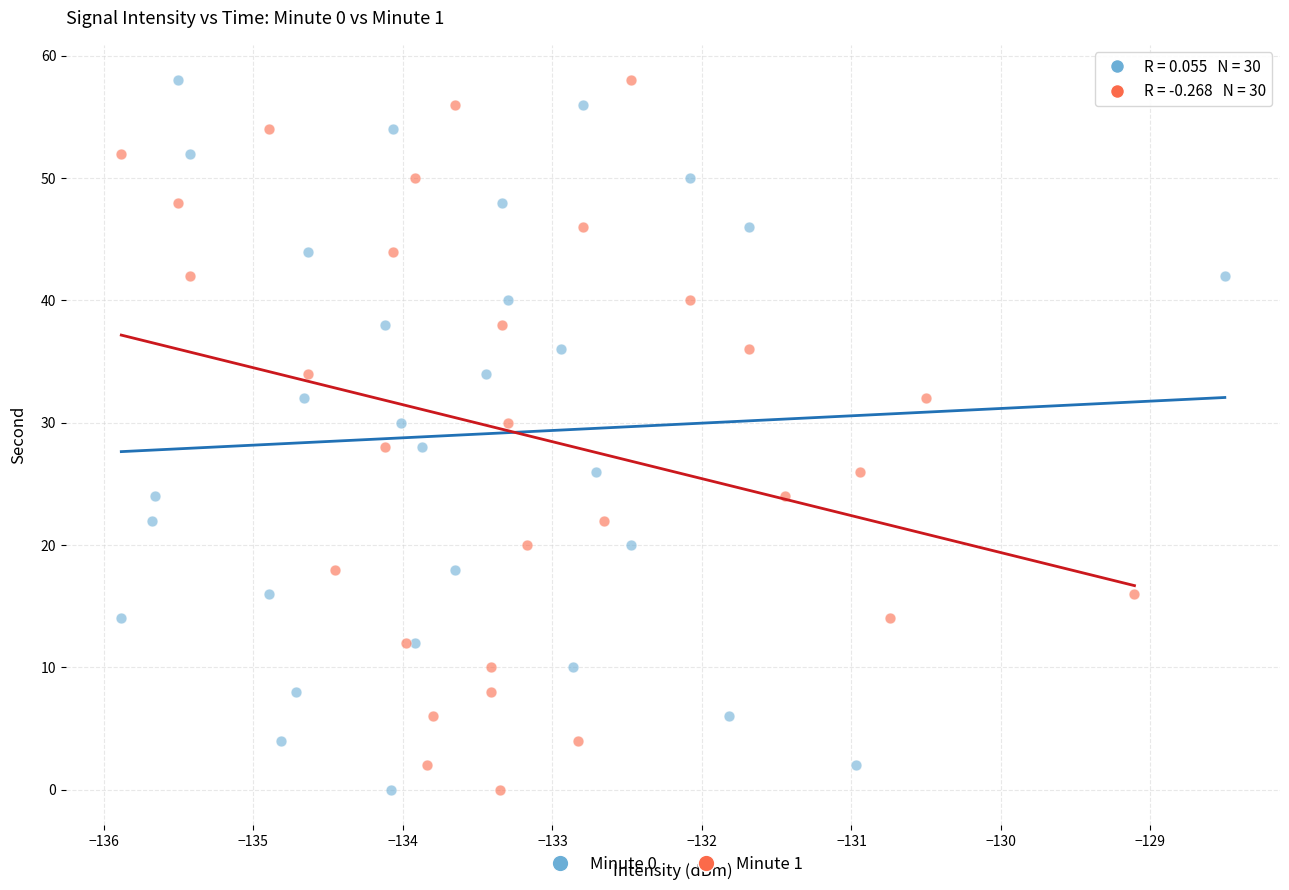

What are all the series names shown in the legend?

Minute 0, Minute 1